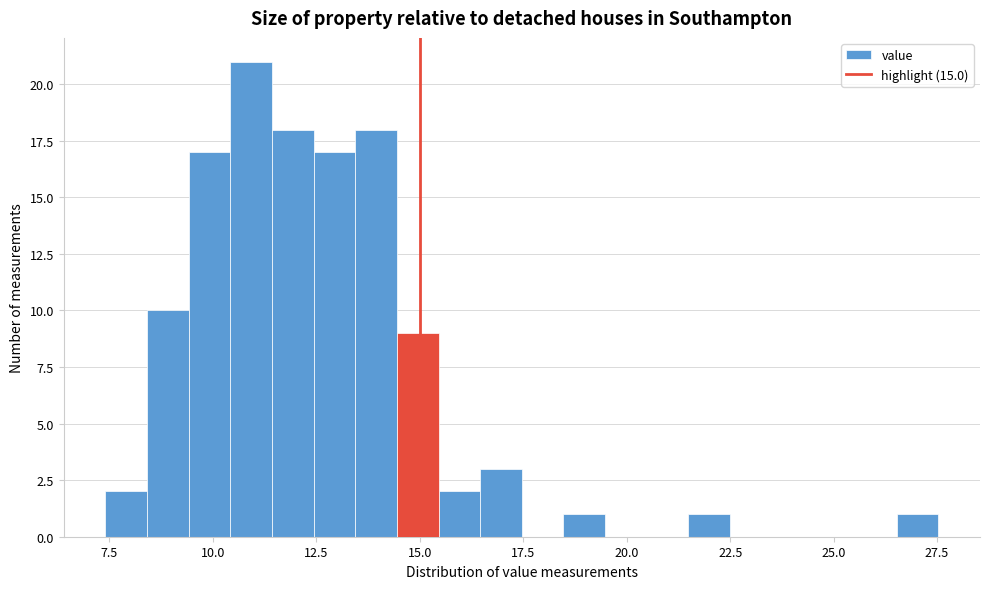

Read against the x-axis, roughly where is the centre of the tallest bar?

11.0